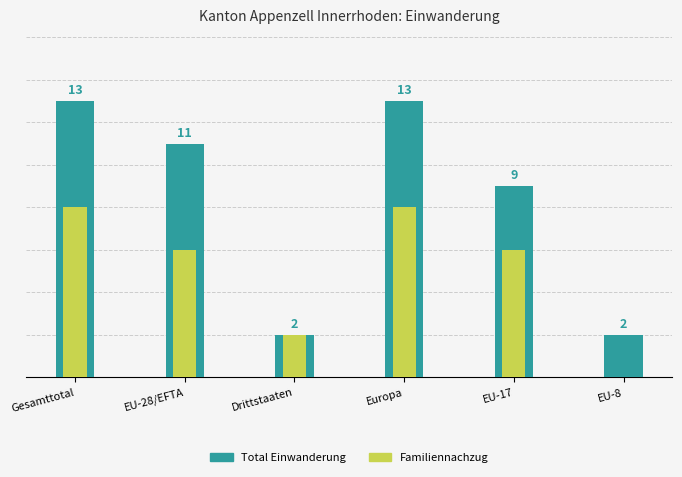

Rank the series by their maximum value, from highest to lowest.

Total Einwanderung, Familiennachzug